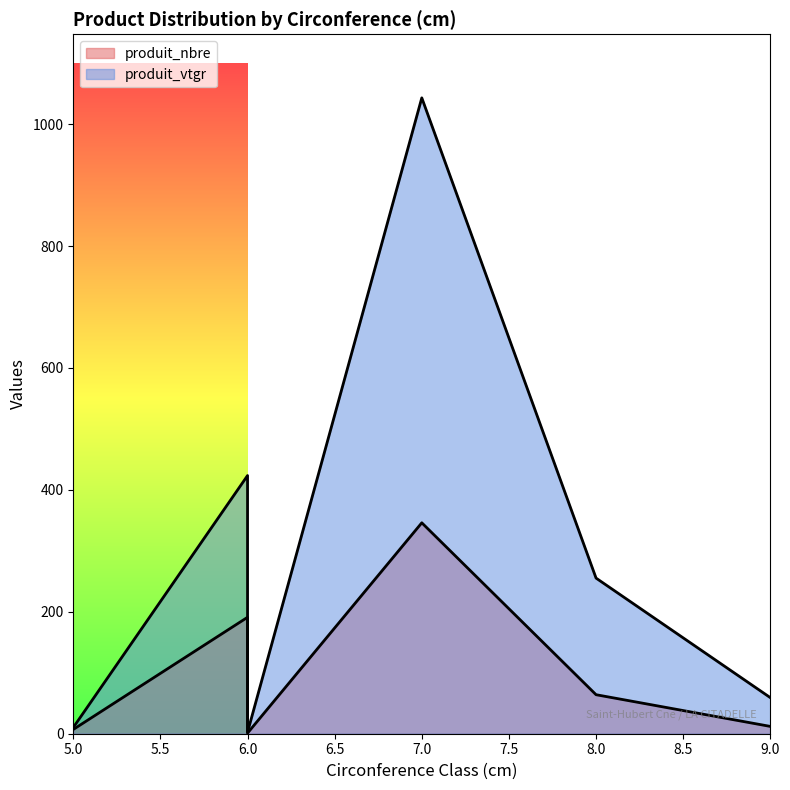

Reading right to left, transcribe all the data shown in this chart.

produit_nbre: 6_sec=1.0	9=12.0	8=64.0	7=346.0	6=191.0	5=7.0
produit_vtgr: 6_sec=2.4	9=59.2	8=255.3	7=1043.1	6=423.5	5=10.2